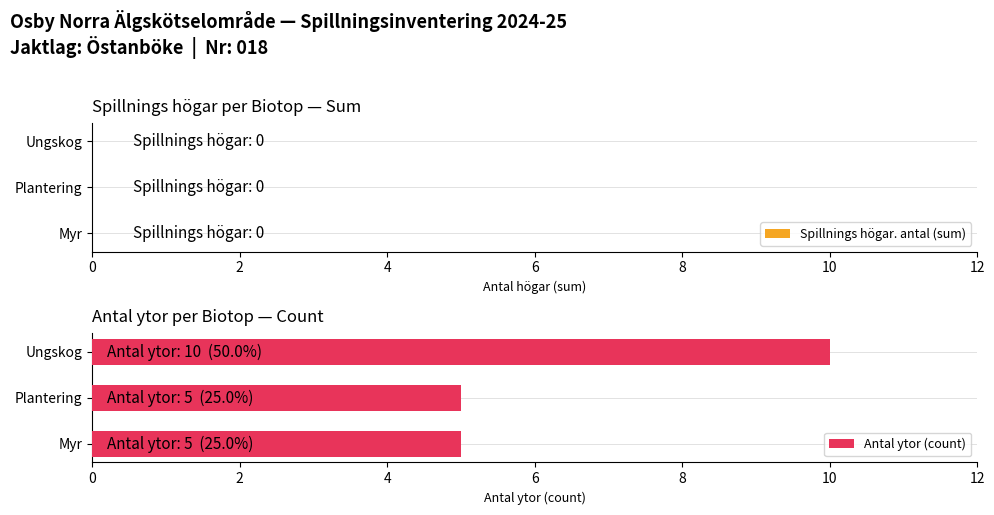

What value does the data have at Ungskog?

10